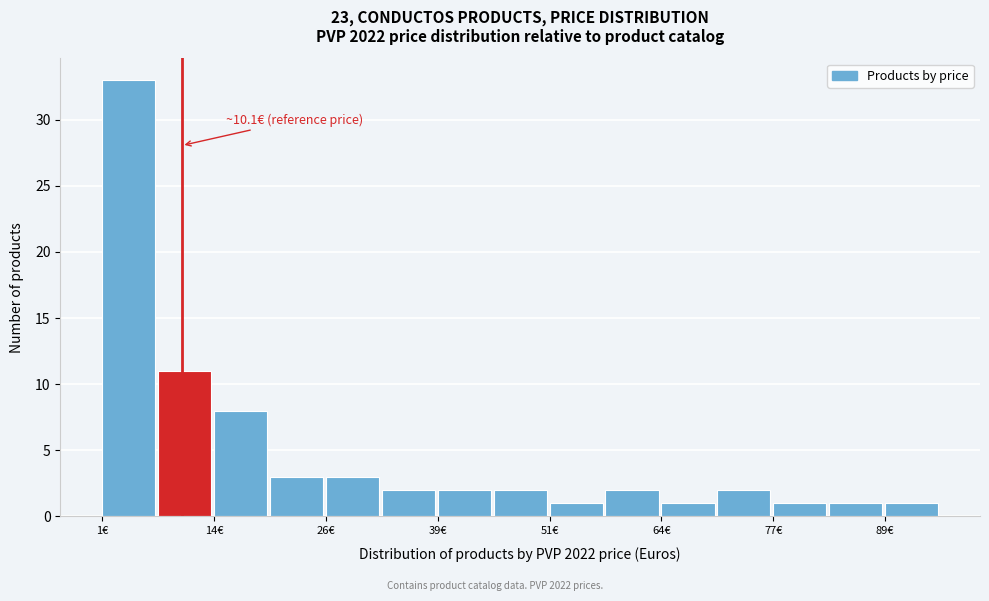

Read against the x-axis, roughly where is the centre of the tallest bar?

4